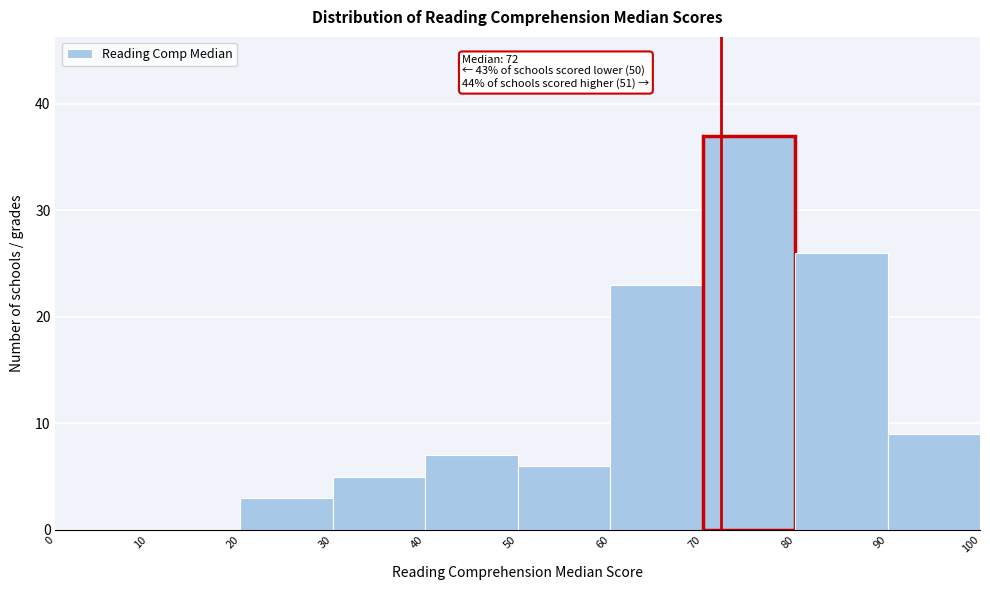

Which range on the x-axis has the tallest bar?

70 to 80